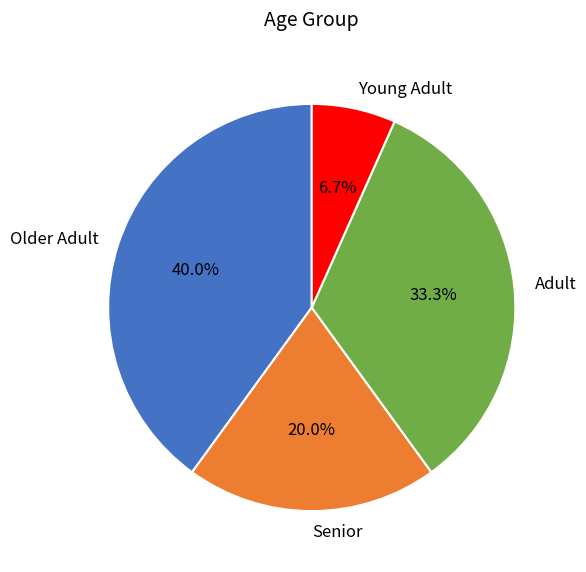

Which category has the smallest portion of the pie?

Young Adult